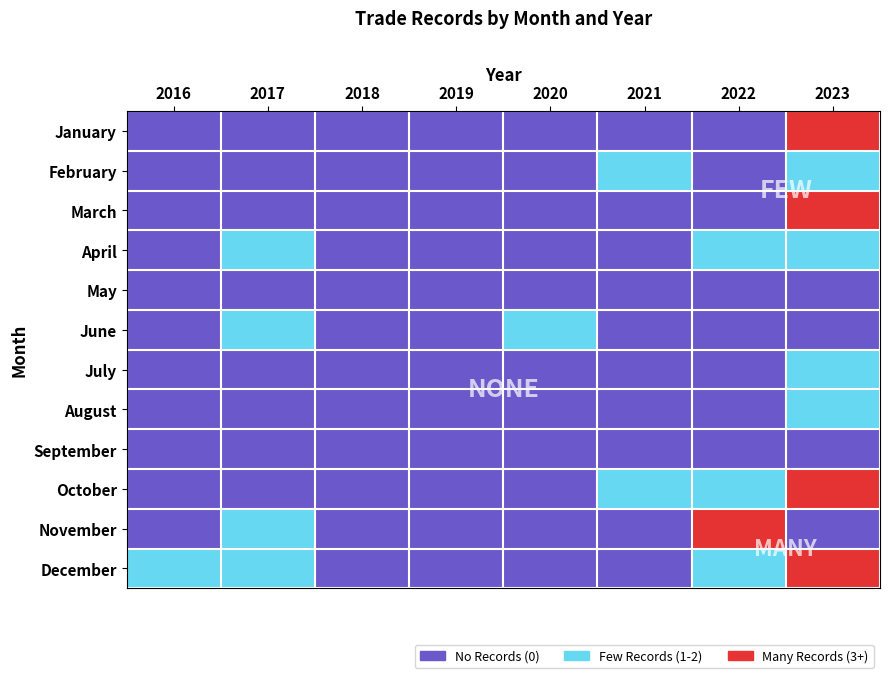

At 2, list the series in order from largest to smallest.

January, February, March, April, May, June, July, August, September, October, November, December